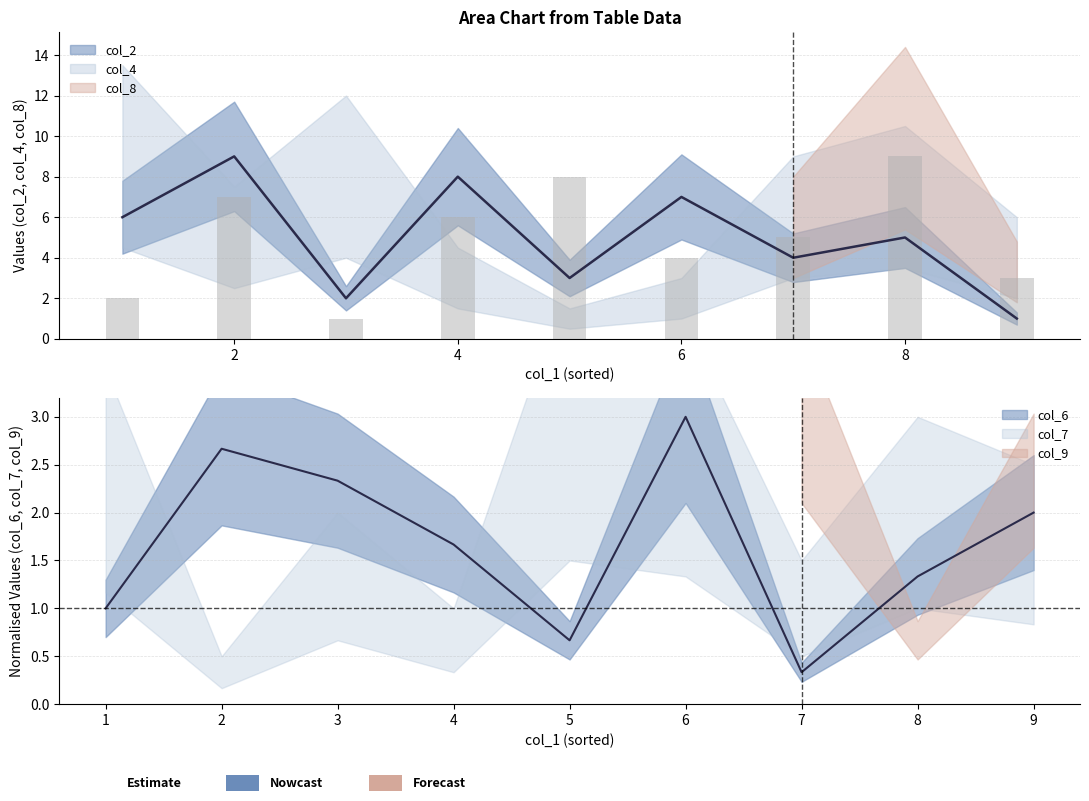

Is it true that col_4 equals 13 at 1?

False